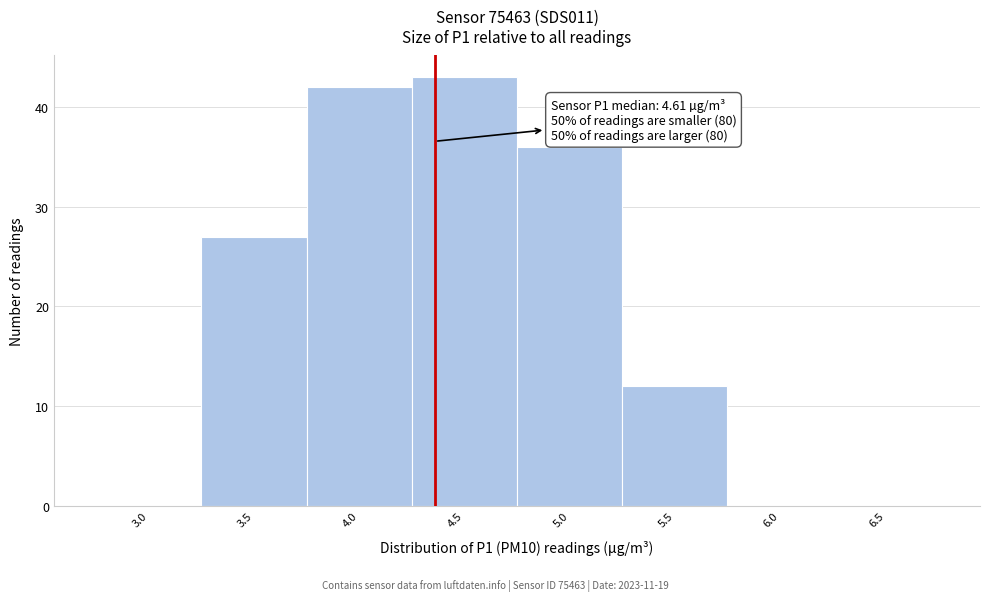

Reading left to right, extract all data points from this chart.

3.0=0	3.5=27	4.0=42	4.5=43	5.0=36	5.5=12	6.0=0	6.5=0